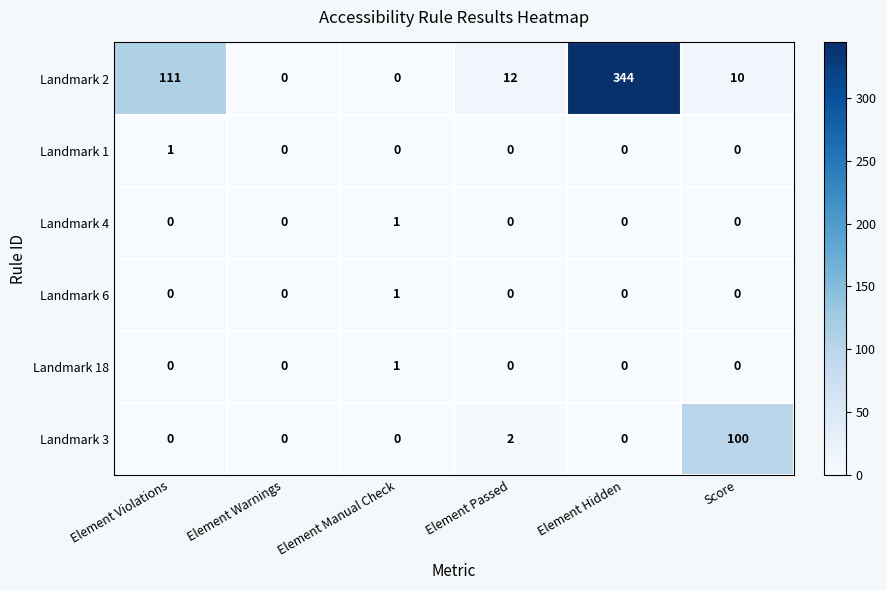

Which category has the highest value across all series?

Element Hidden